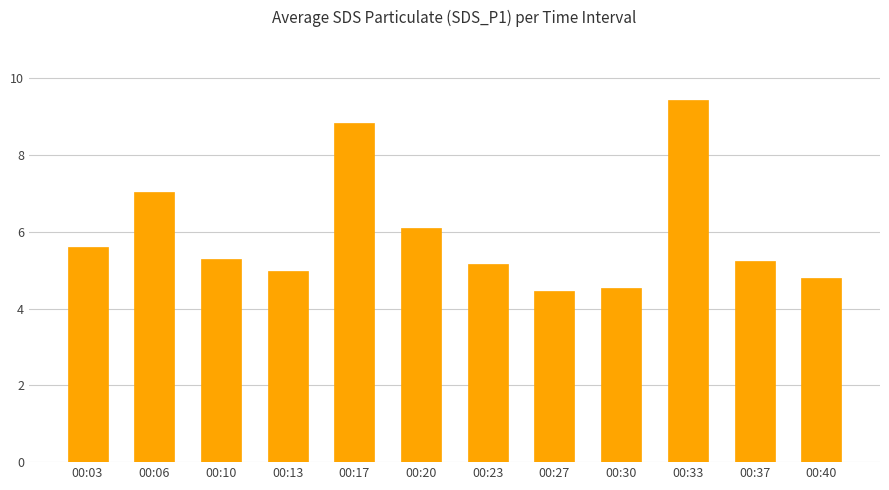

What is the difference between the maximum and minimum values?

5.0